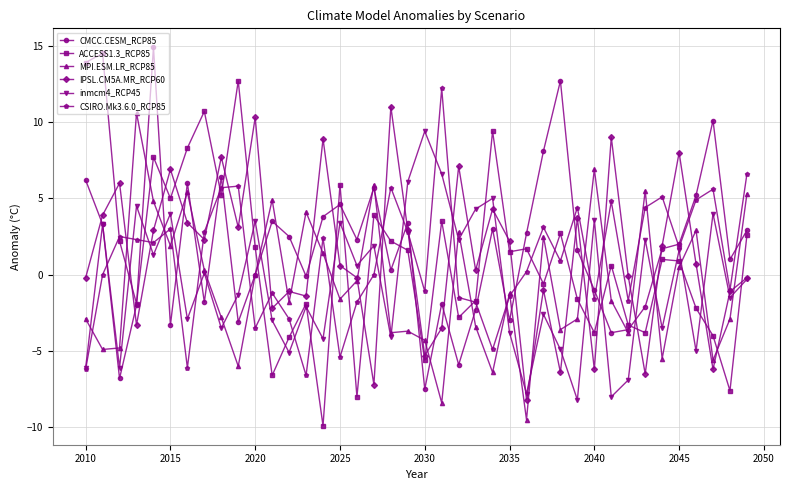

How many series are shown in this chart?

6